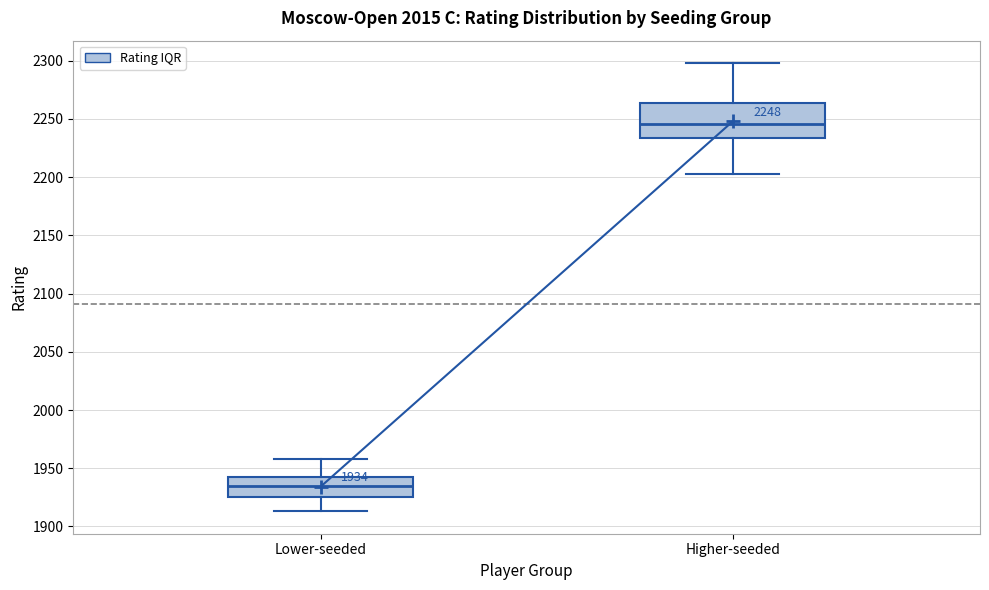

Comparing the boxes themselves (not the whiskers), which one is the tallest?

Higher-seeded